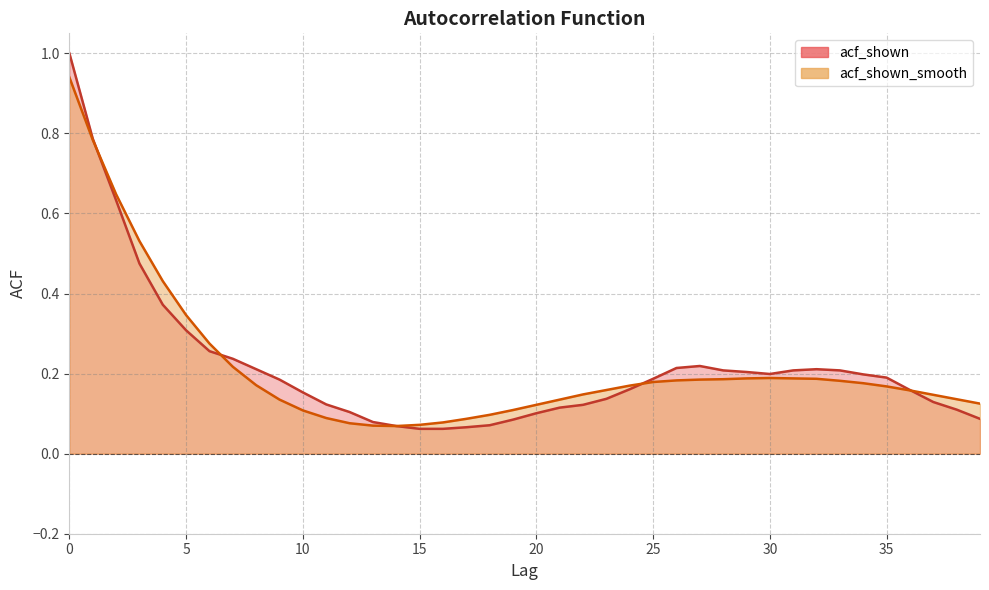

Reading right to left, extract all data points from this chart.

acf_shown: 0.1	0.1	0.1	0.2	0.2	0.2	0.2	0.2	0.2	0.2	0.2	0.2	0.2	0.2	0.2	0.2	0.1	0.1	0.1	0.1	0.1	0.1	0.1	0.1	0.1	0.1	0.1	0.1	0.1	0.2	0.2	0.2	0.2	0.3	0.3	0.4	0.5	0.6	0.8	1.0
acf_shown_smooth: 0.1	0.1	0.1	0.2	0.2	0.2	0.2	0.2	0.2	0.2	0.2	0.2	0.2	0.2	0.2	0.2	0.2	0.1	0.1	0.1	0.1	0.1	0.1	0.1	0.1	0.1	0.1	0.1	0.1	0.1	0.1	0.2	0.2	0.3	0.3	0.4	0.5	0.6	0.8	0.9